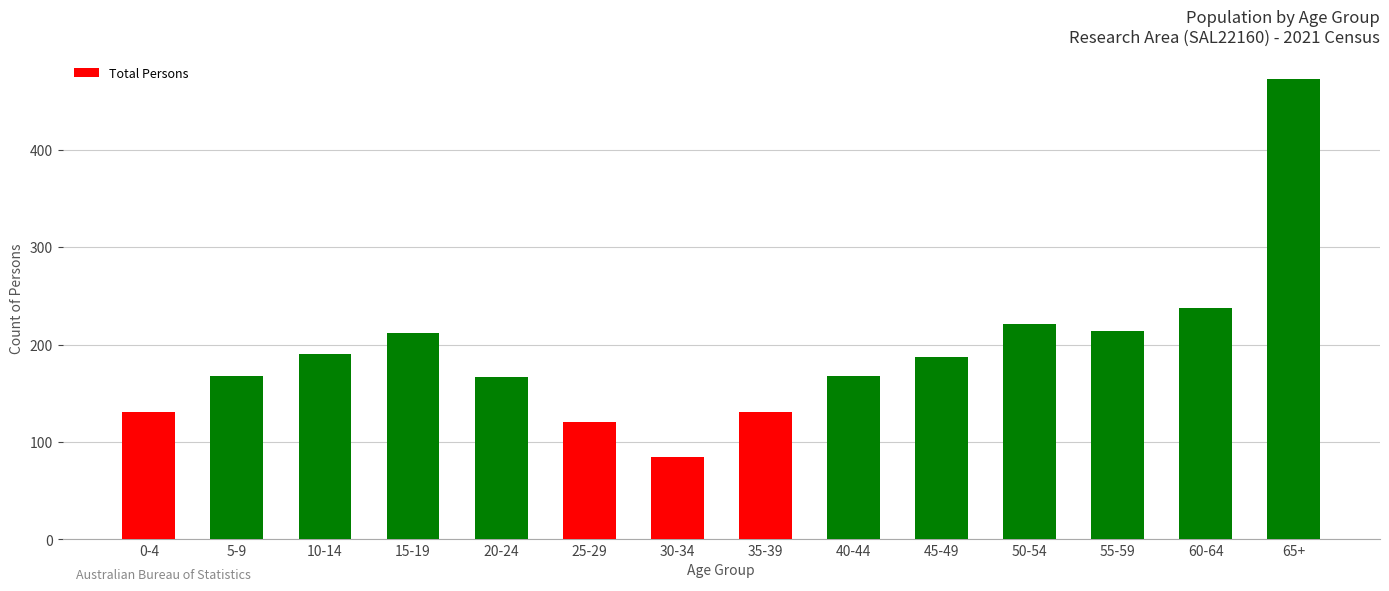

At which label is the value closest to 279?

60-64